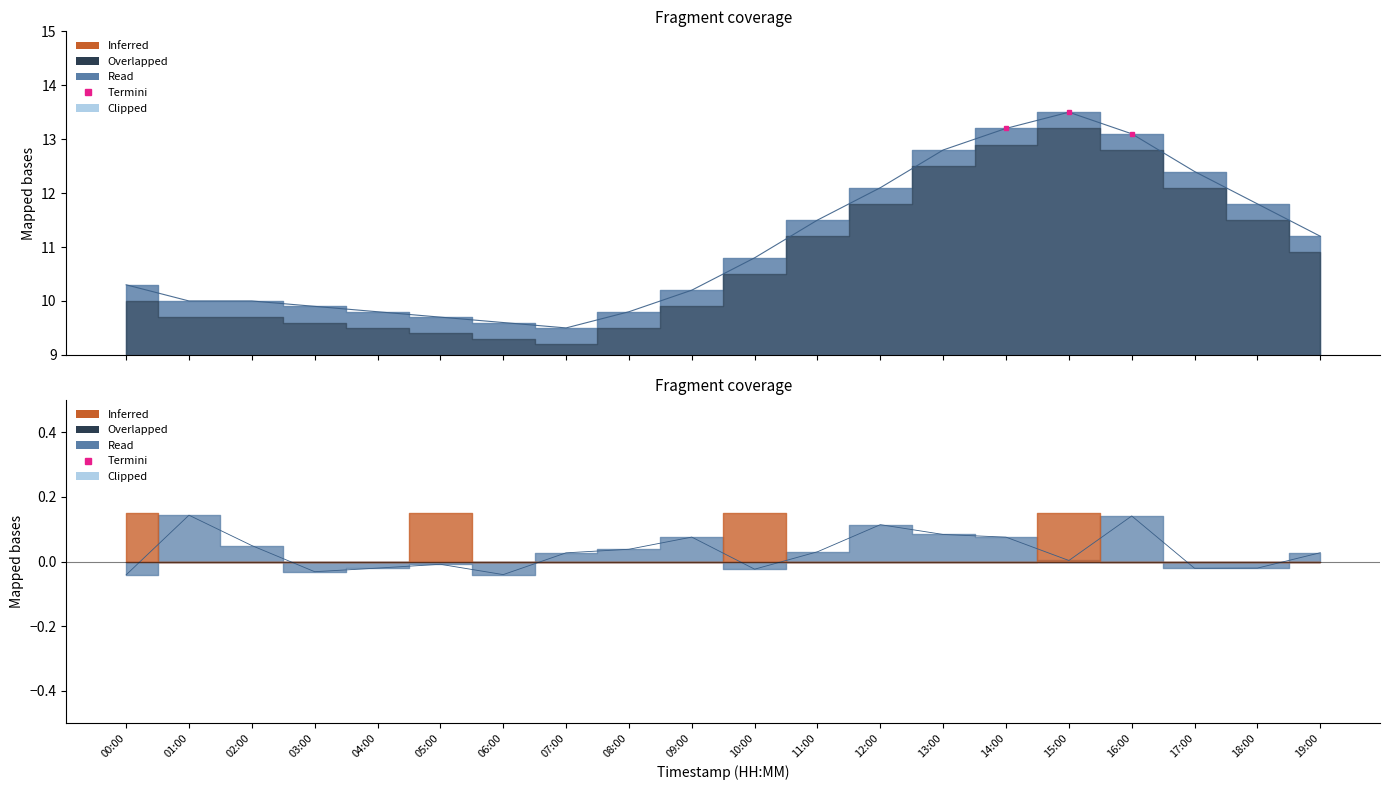

What is the change in value from 15:00 to 16:00?

-0.4